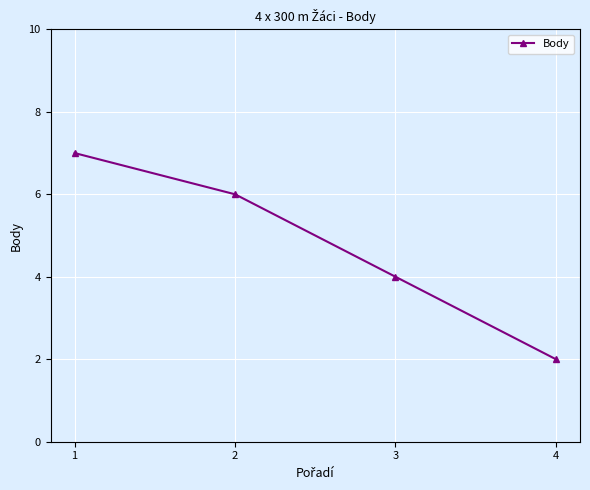

Which has a higher value, 4 or 1?

1